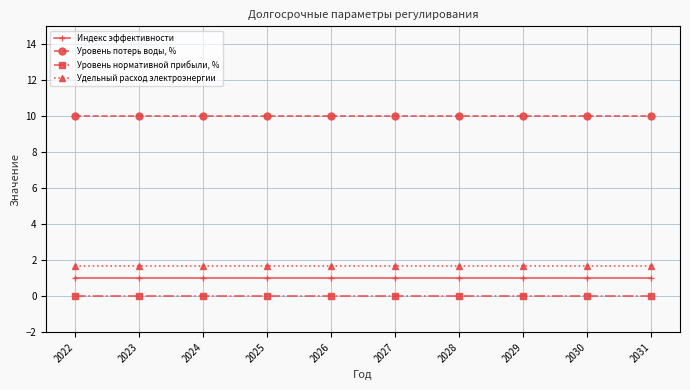

True or false: Уровень нормативной прибыли, % and Уровень потерь воды, % cross at least once.

False